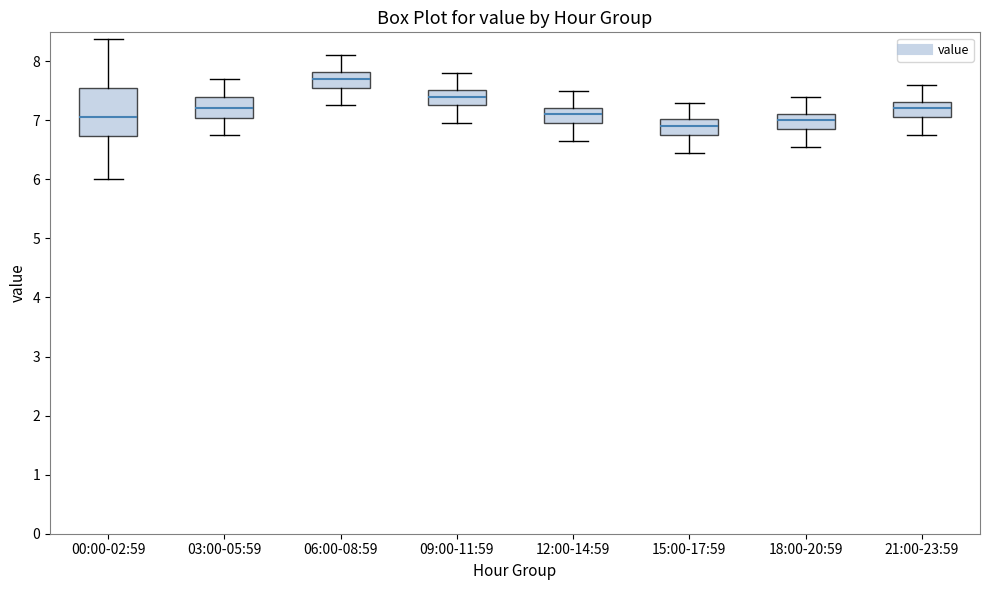

Reading left to right, transcribe this box plot: for each box, give where its median line is, the range the box spans, and where its two whiskers end, as read against the y-axis. The values are not printed on the chart, so give them approximately, as read against the axis.

00:00-02:59: median 7.1, box 6.7 to 7.5, whiskers 6.0 to 8.4
03:00-05:59: median 7.2, box 7.0 to 7.4, whiskers 6.8 to 7.7
06:00-08:59: median 7.7, box 7.6 to 7.8, whiskers 7.3 to 8.1
09:00-11:59: median 7.4, box 7.3 to 7.5, whiskers 7.0 to 7.8
12:00-14:59: median 7.1, box 7.0 to 7.2, whiskers 6.7 to 7.5
15:00-17:59: median 6.9, box 6.8 to 7.0, whiskers 6.5 to 7.3
18:00-20:59: median 7.0, box 6.9 to 7.1, whiskers 6.6 to 7.4
21:00-23:59: median 7.2, box 7.1 to 7.3, whiskers 6.8 to 7.6